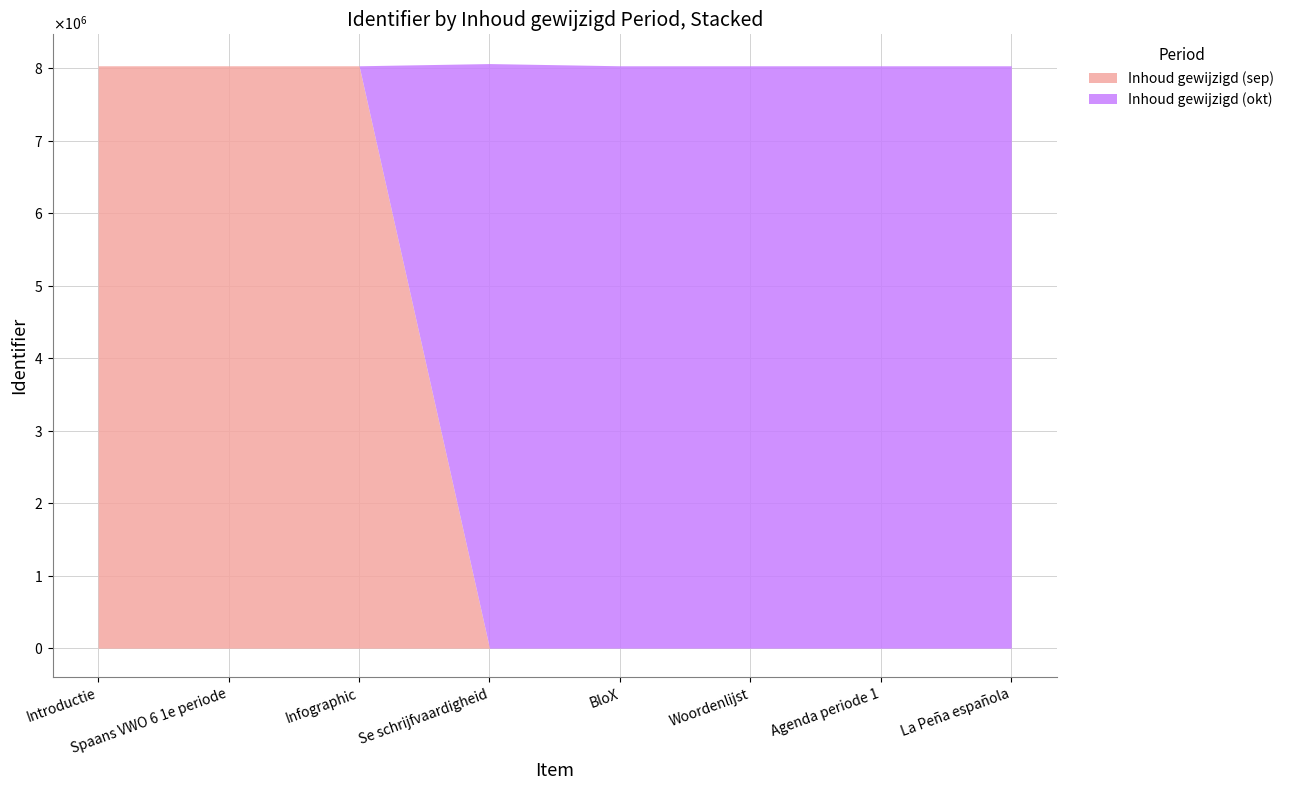

Which has a higher value, BloX or Introductie?

Introductie